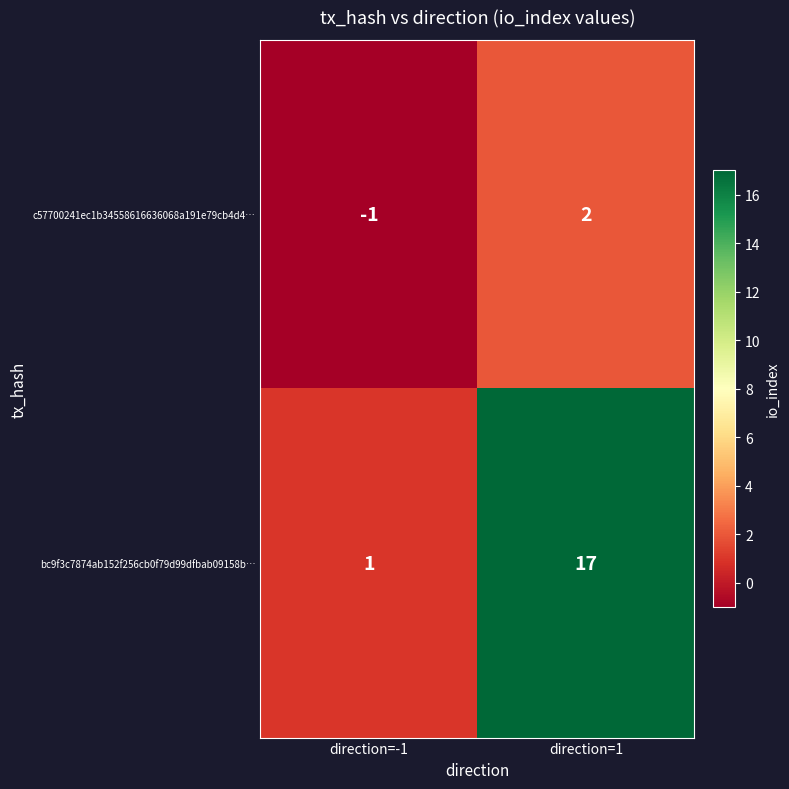

At how many categories does at least one series exceed 4?

1